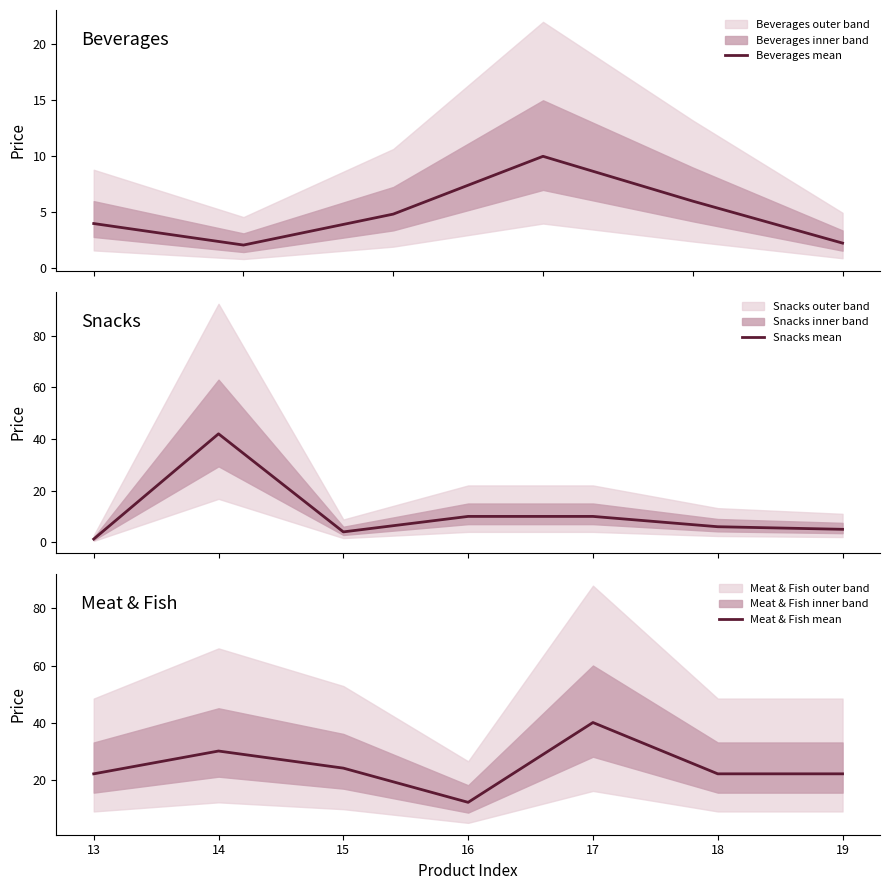

The value of Meat & Fish mean at 19 is 34. True or false?

False